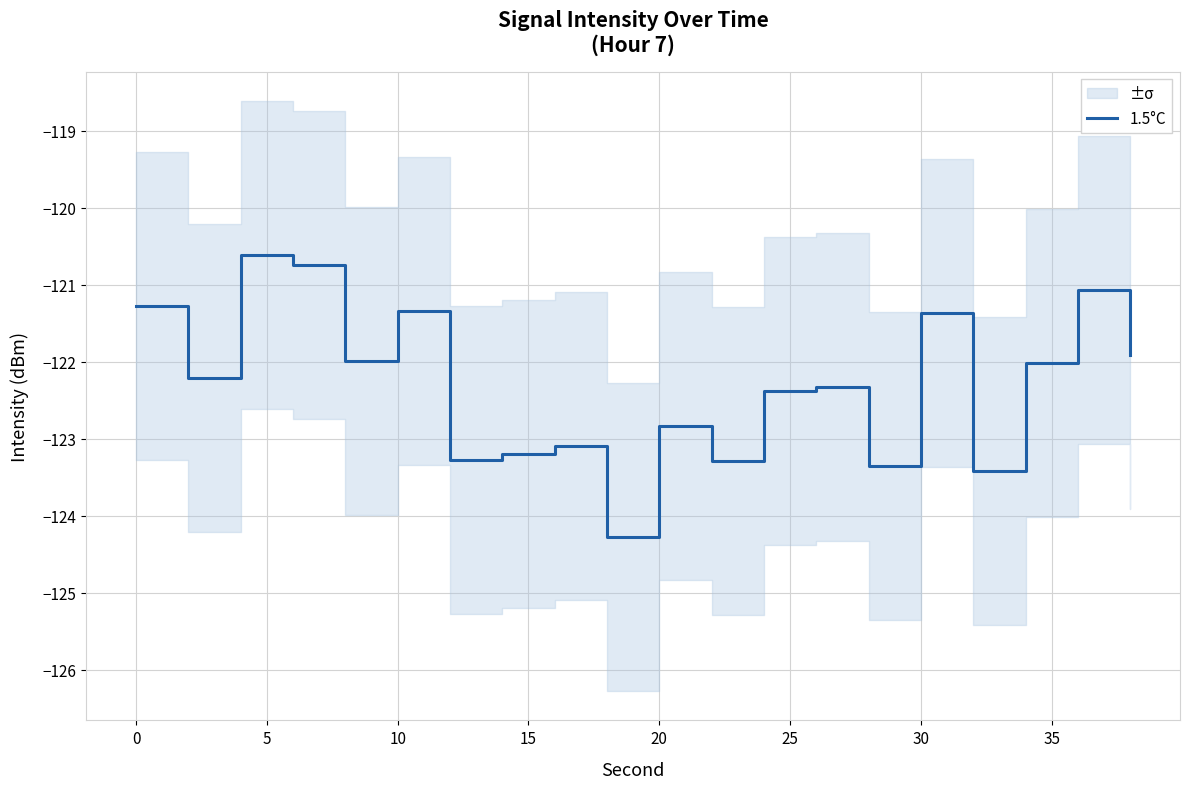

What is the minimum value for 1.5°C?

-124.3